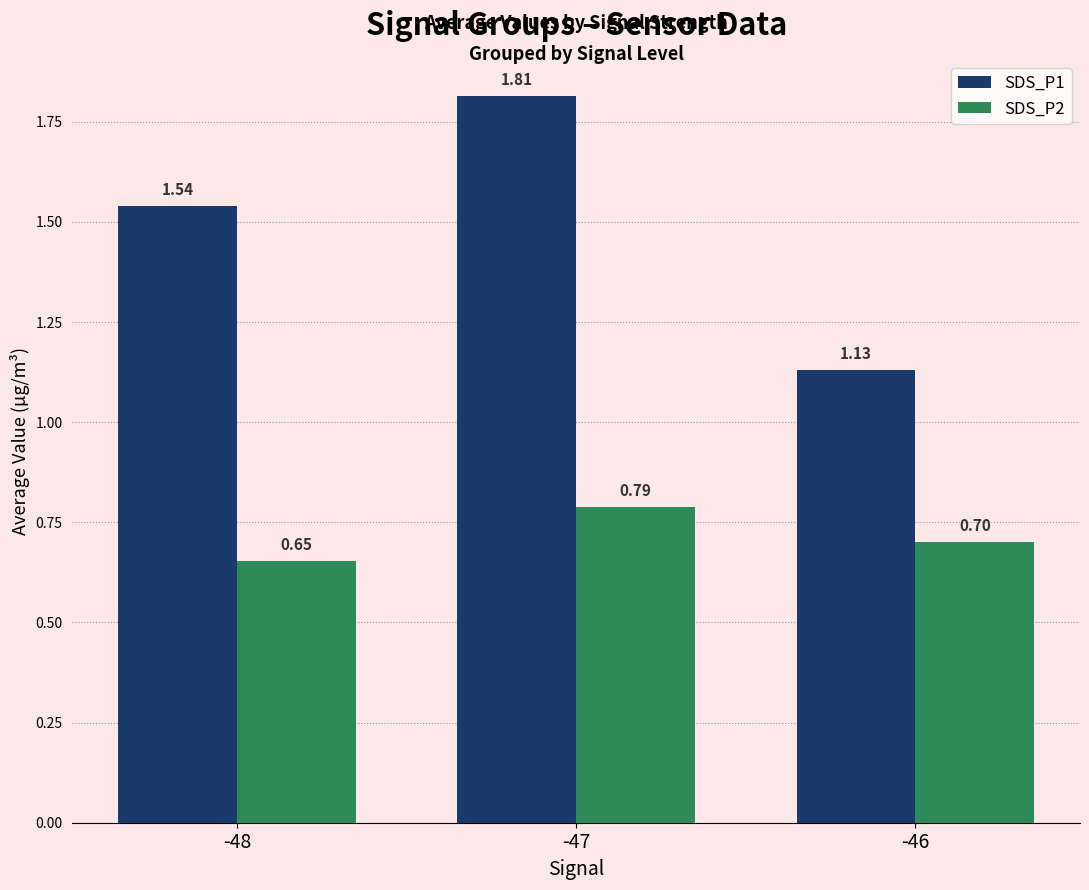

At which category is the sum across all series the highest?

-47